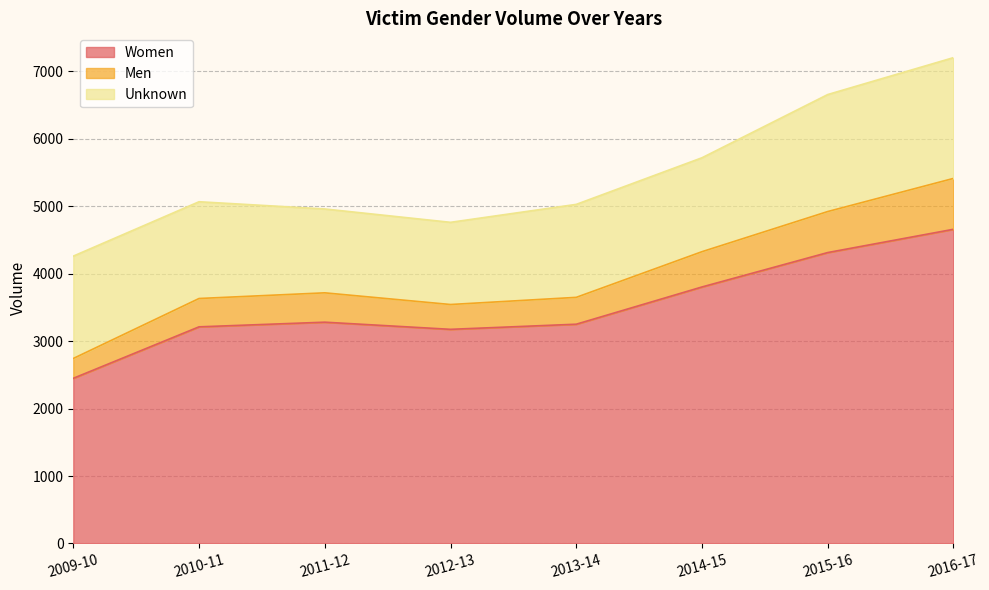

How many lines are shown in the chart?

3